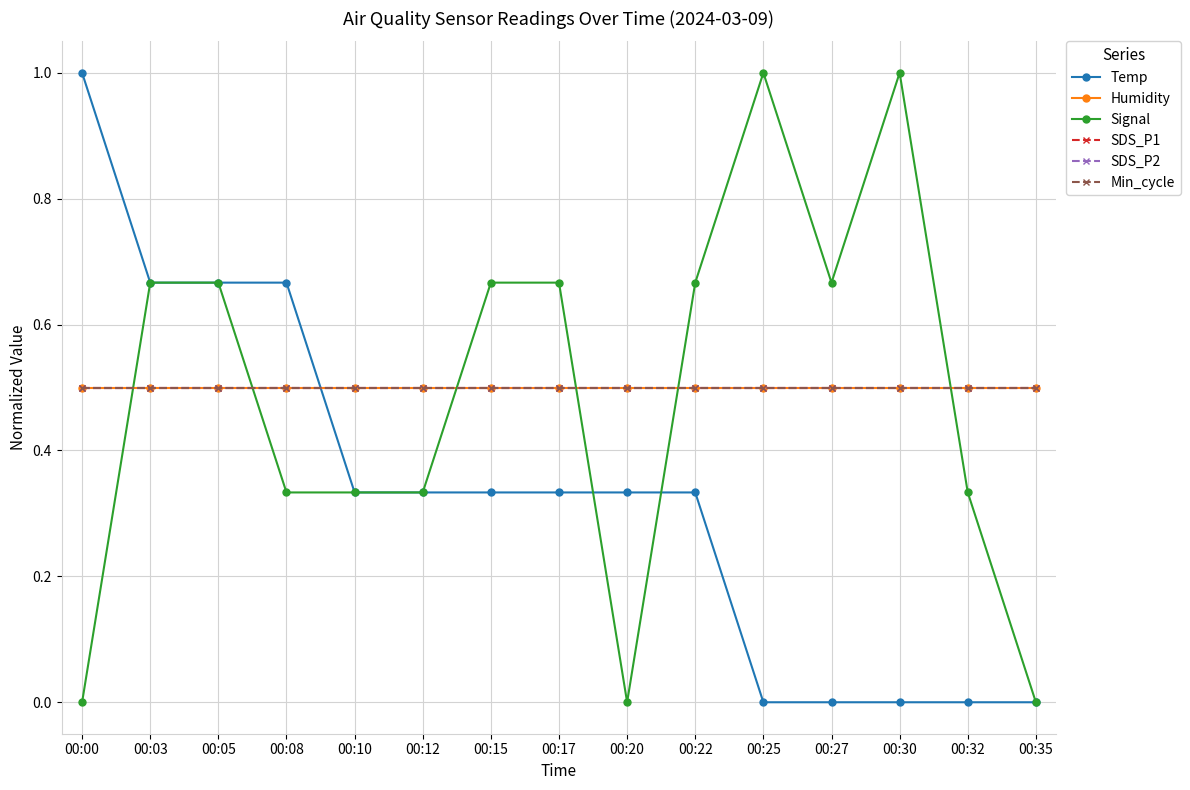

What is the value of the SDS_P2 point at the 5th from the left?

0.5